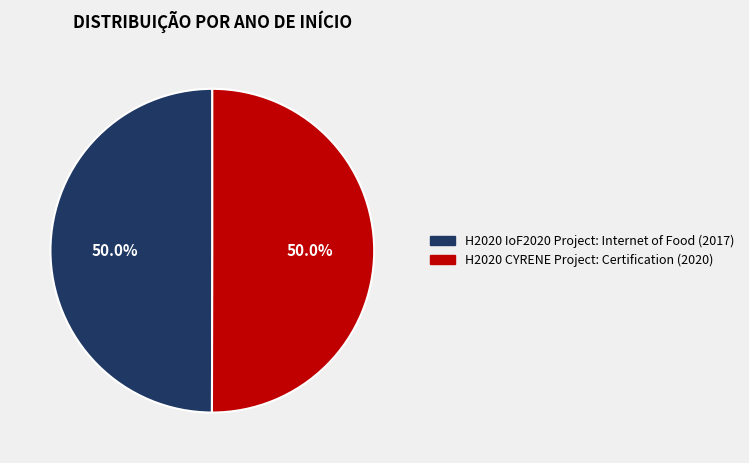

Combined, what portion of the pie is H2020 CYRENE Project: Certification (2020) and H2020 IoF2020 Project: Internet of Food (2017)?

100.0%